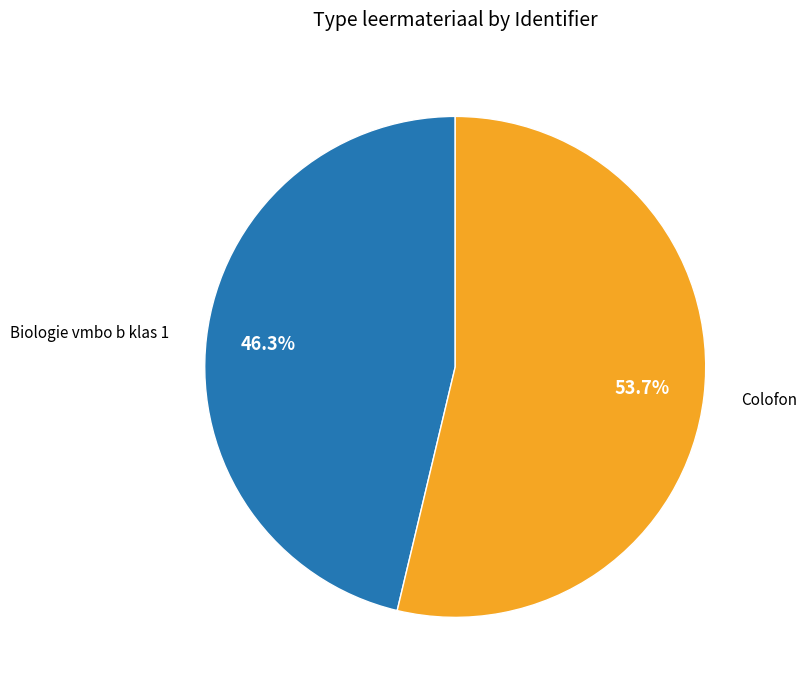

The Biologie vmbo b klas 1 slice represents 52% of the pie. True or false?

False